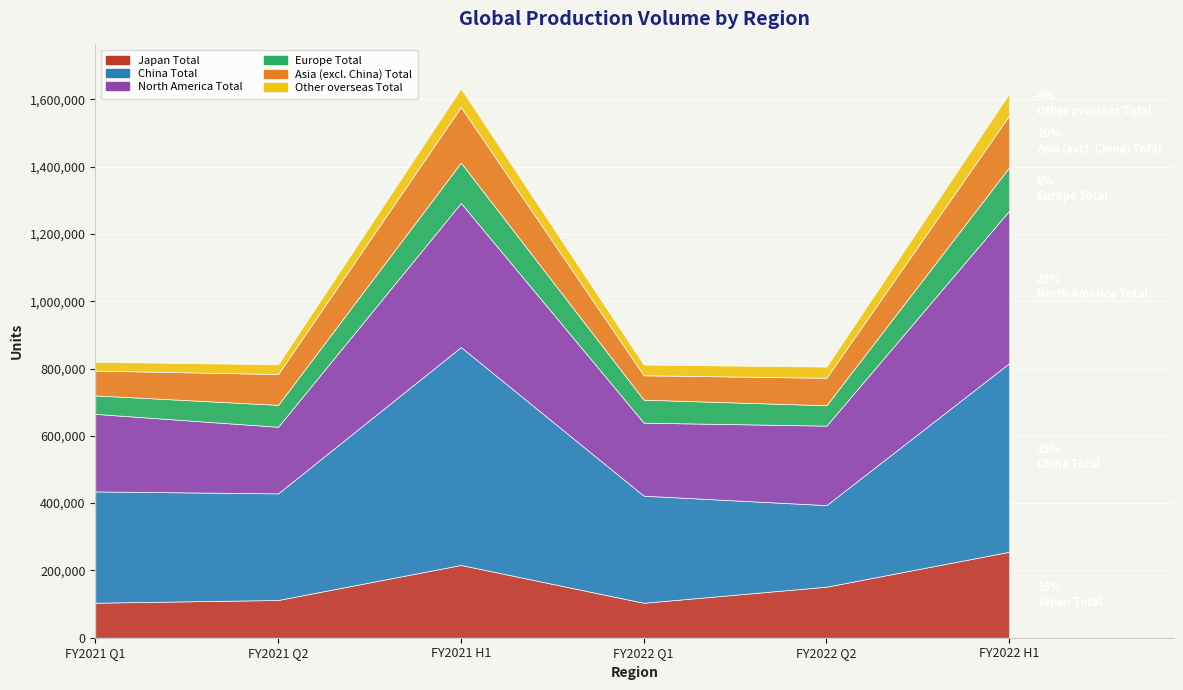

Is it true that FY2022 Q2 equals 236187 at North America Total?

True